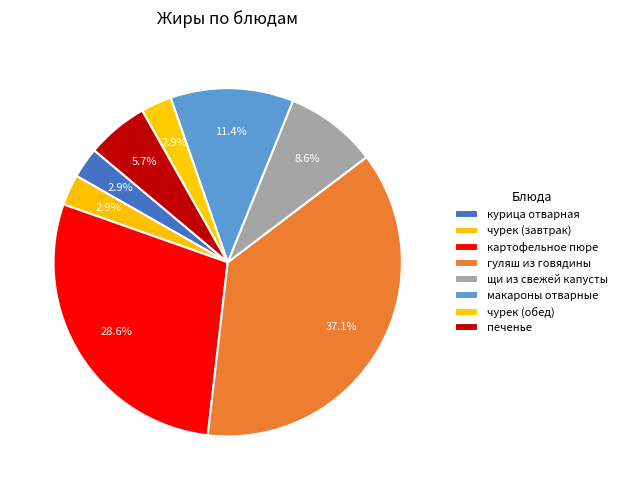

What is the change in value from чурек (завтрак) to щи из свежей капусты?

+2